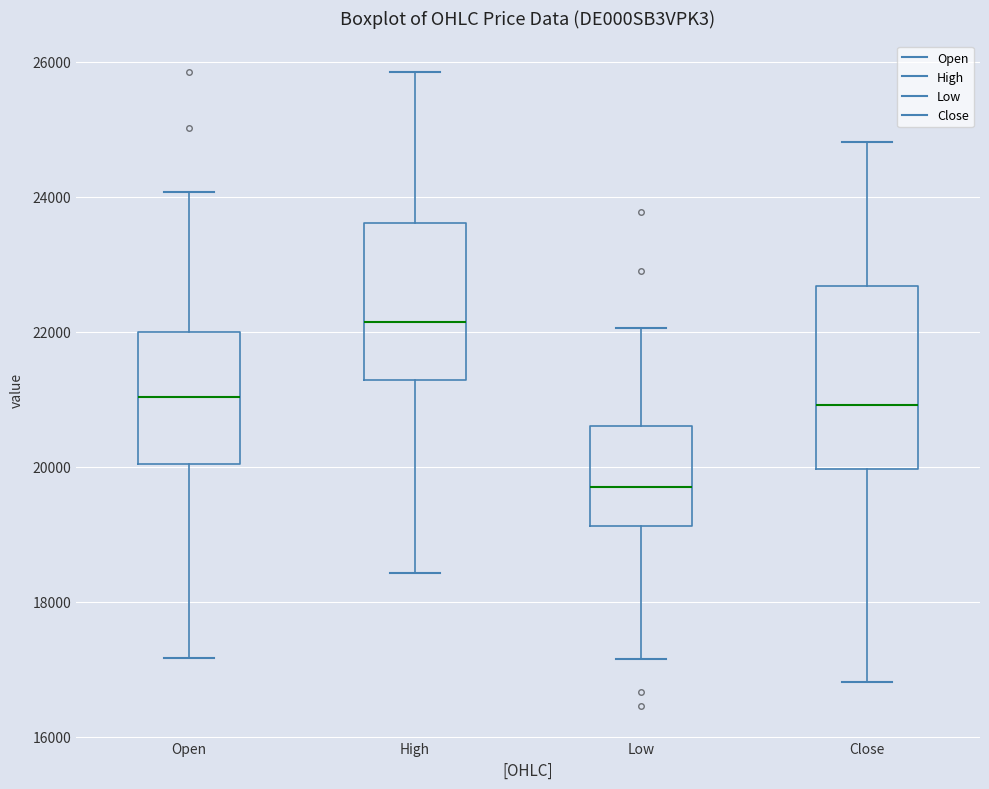

Which box's median line is the highest?

High